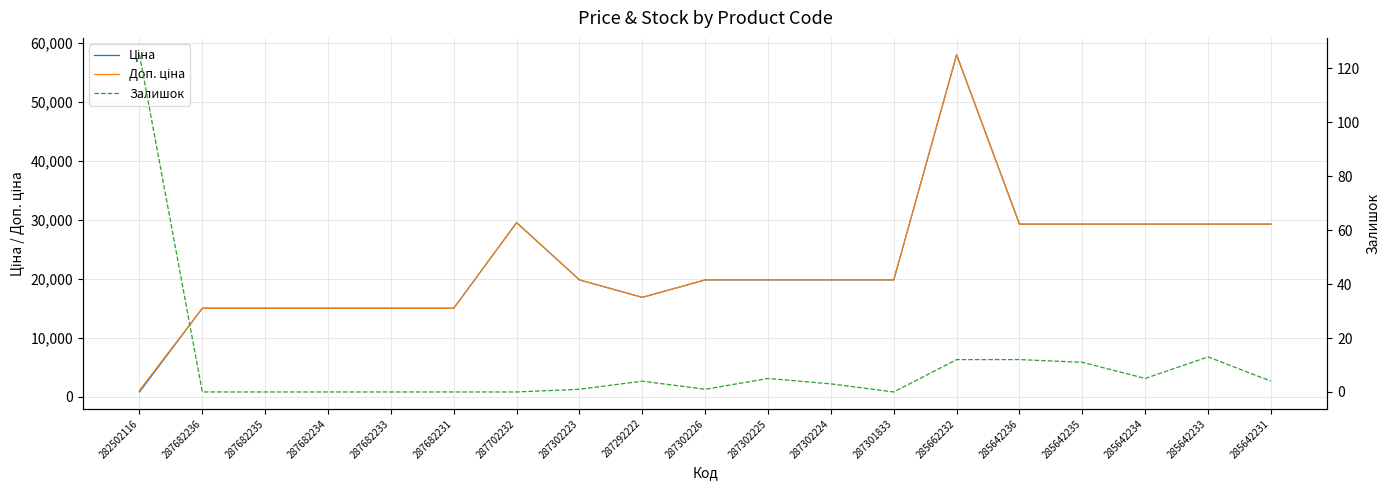

What is the maximum value shown in the chart?

58037.0